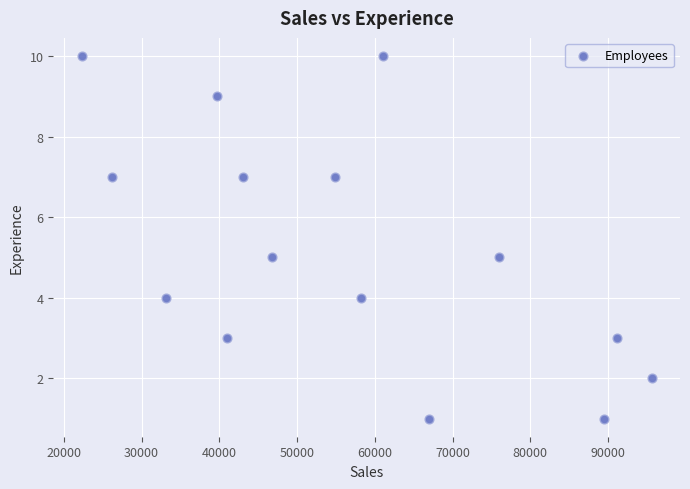

What is the range of Y values (max minus min)?

9